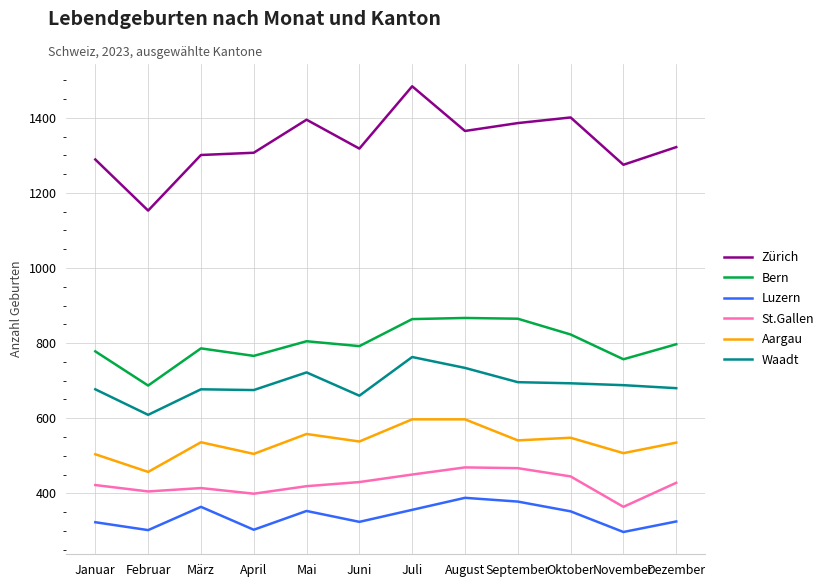

Which series has the largest total across all categories?

Zürich